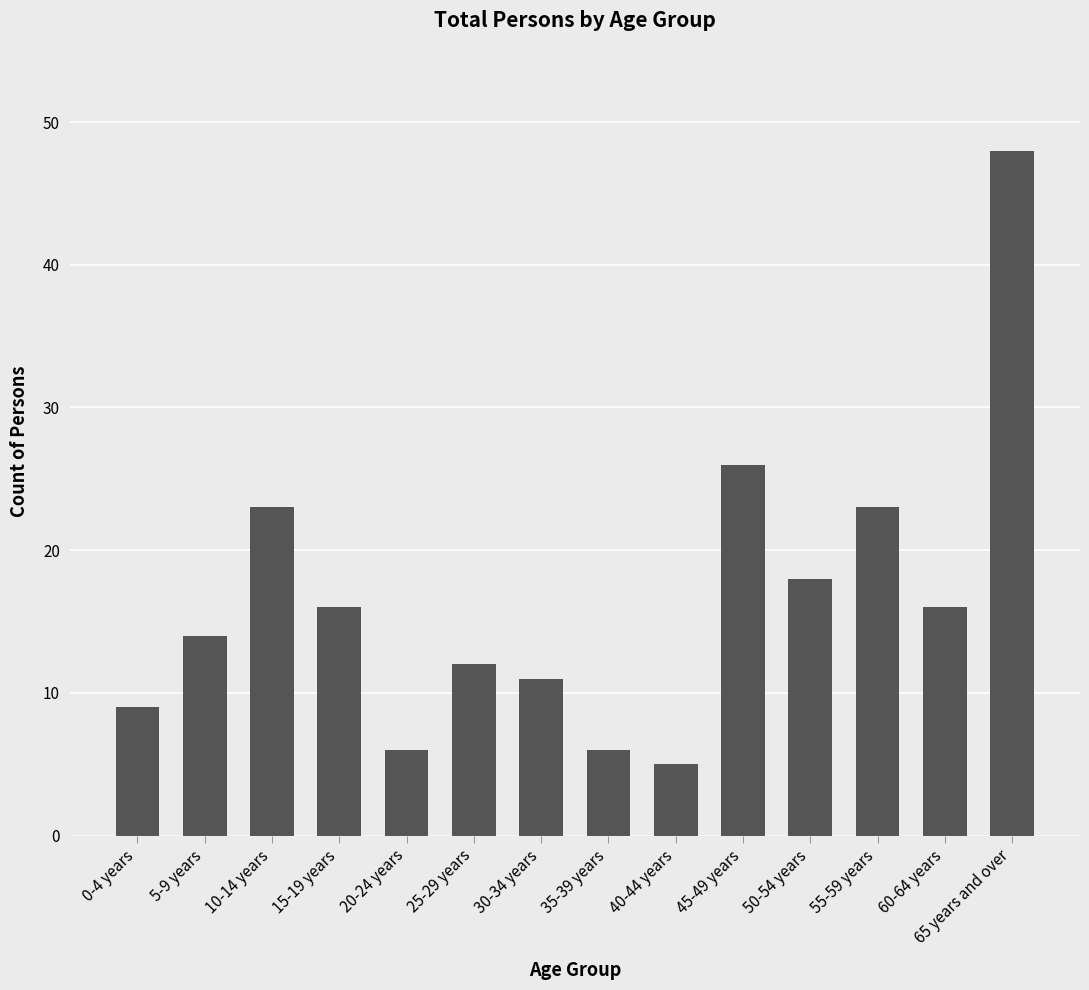

What is the label of the 2nd bar from the right?

60-64 years